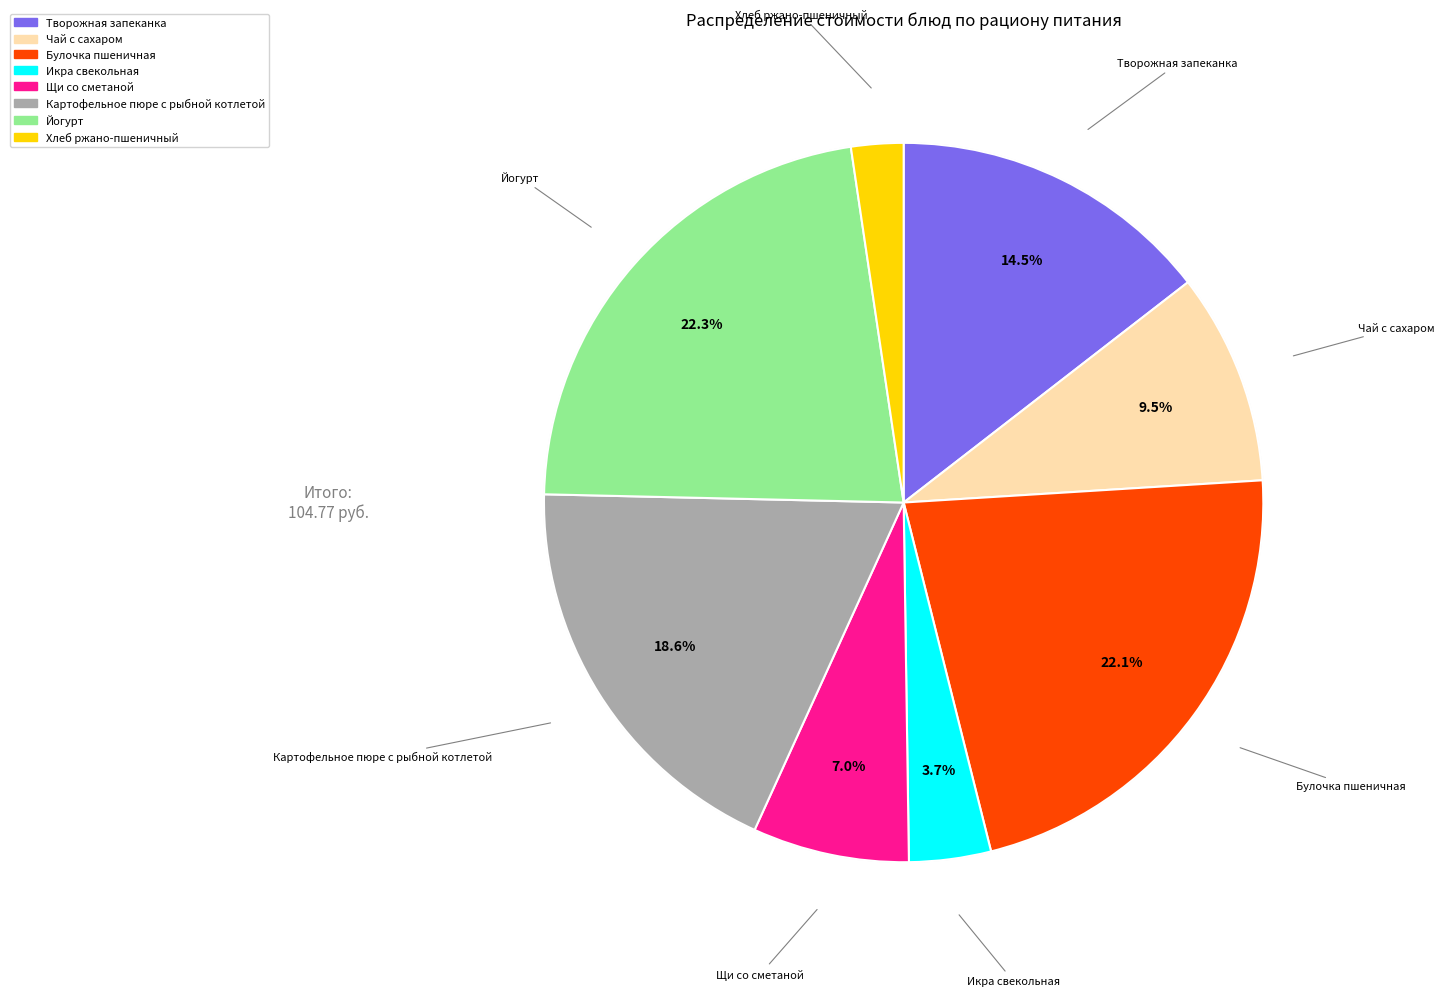

Combined, do Картофельное пюре с рыбной котлетой and Чай с сахаром account for over 50%?

No